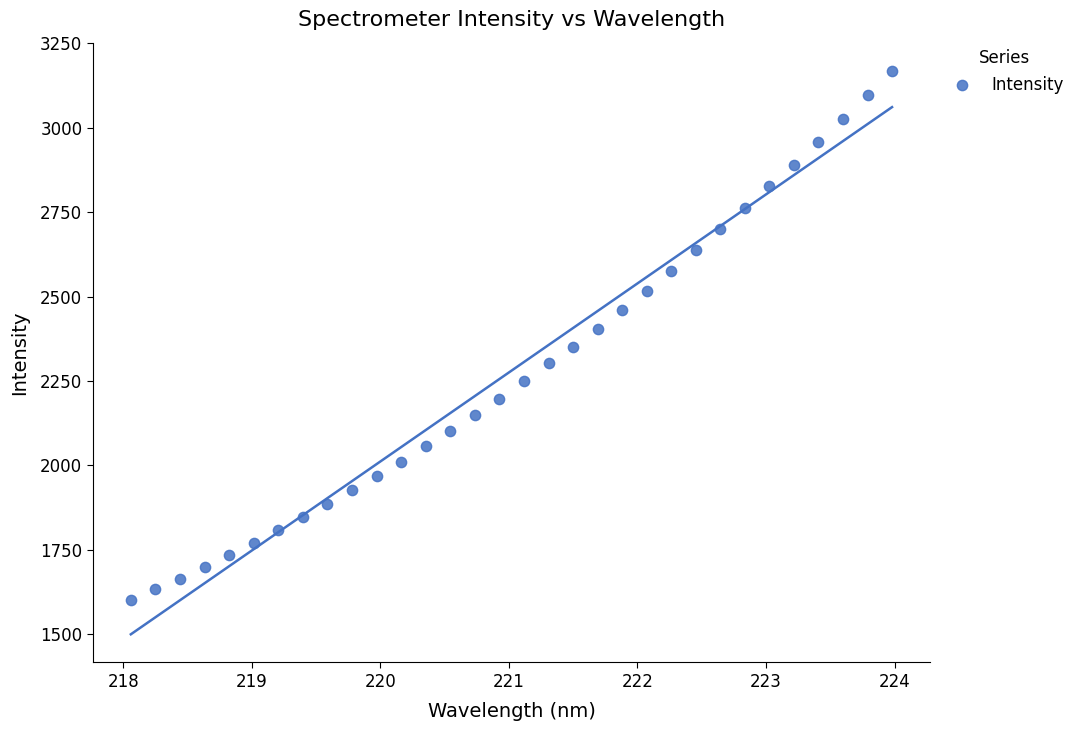

What is the range of X values (max minus min)?

5.9